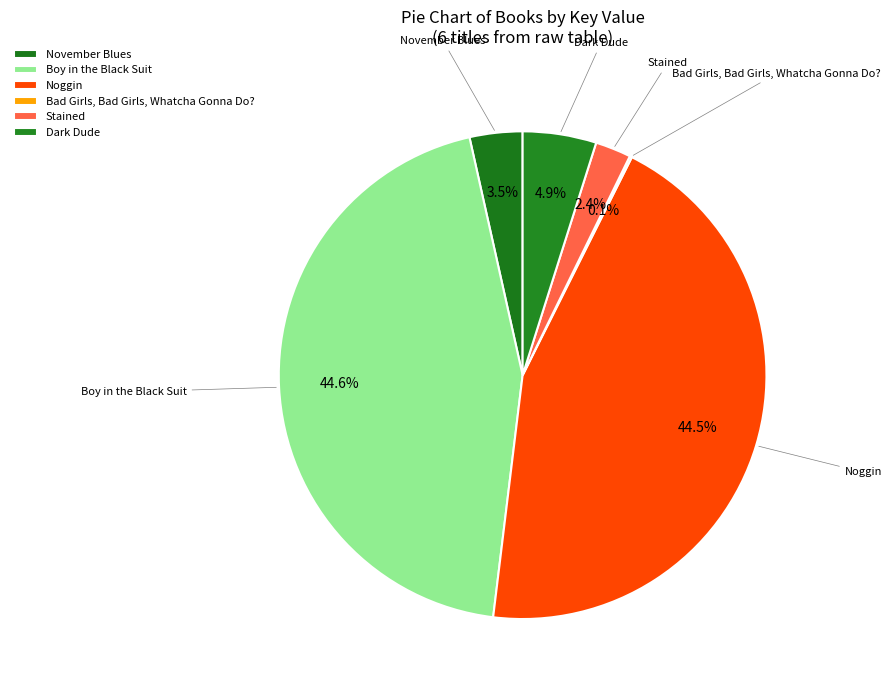

True or false: Dark Dude accounts for 1% of the total.

False